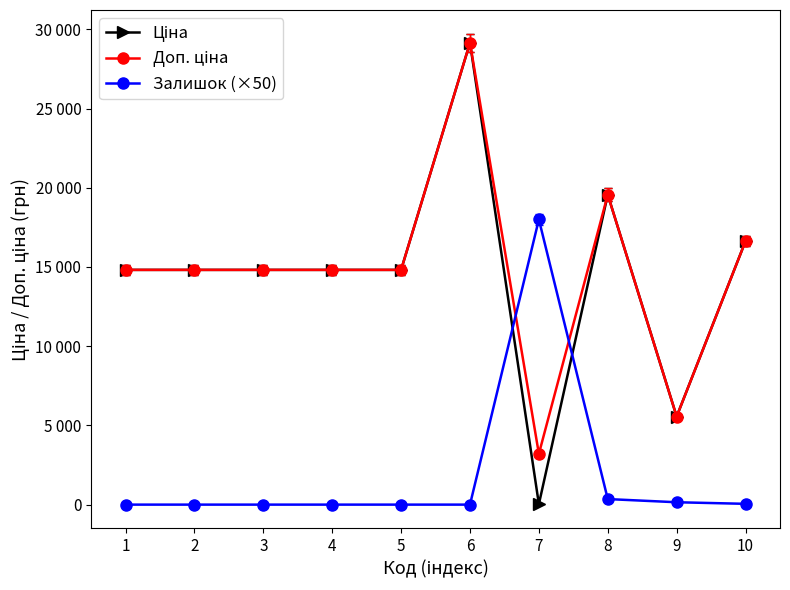

Does the chart have visible grid lines?

No